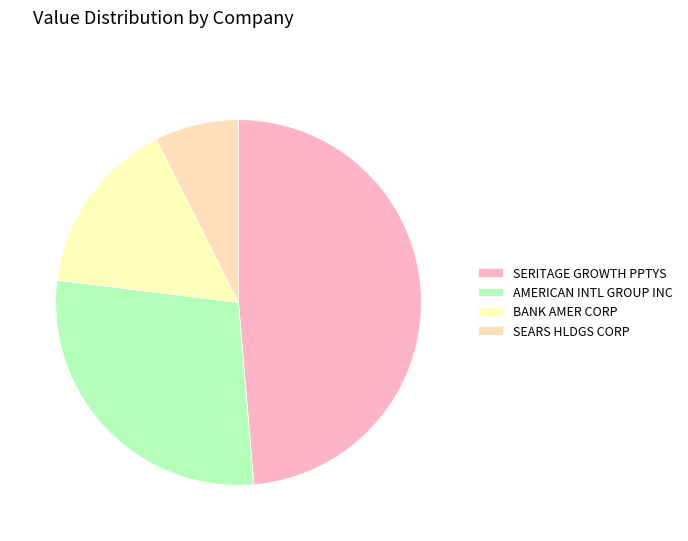

What percentage is the BANK AMER CORP slice, to the nearest percent?

16%